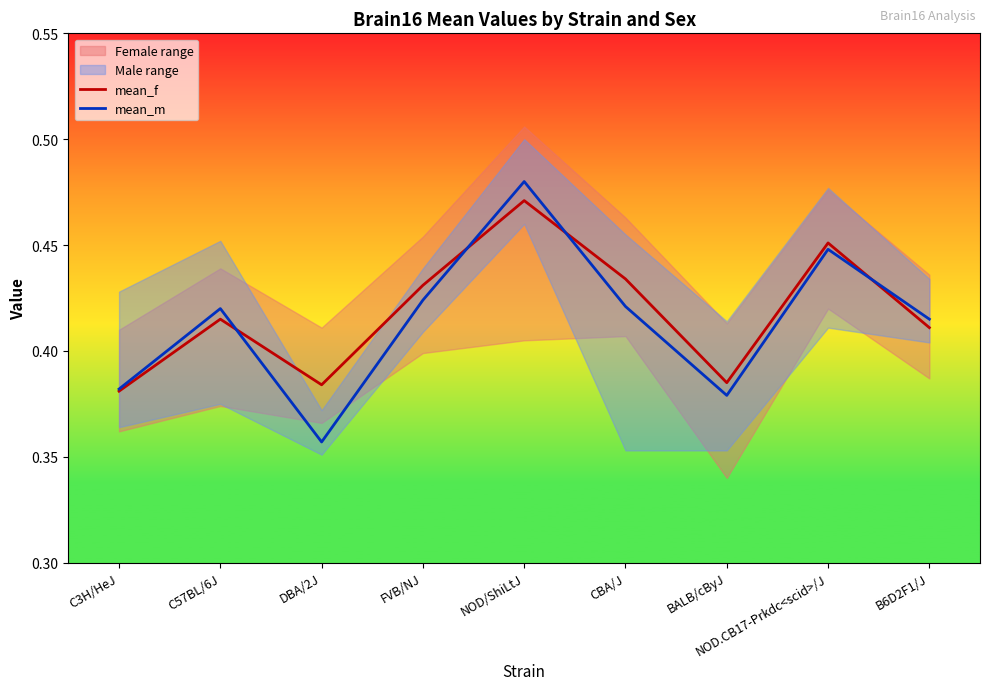

Is the value of mean_f at NOD/ShiLtJ greater than the value of mean_m at C3H/HeJ?

Yes